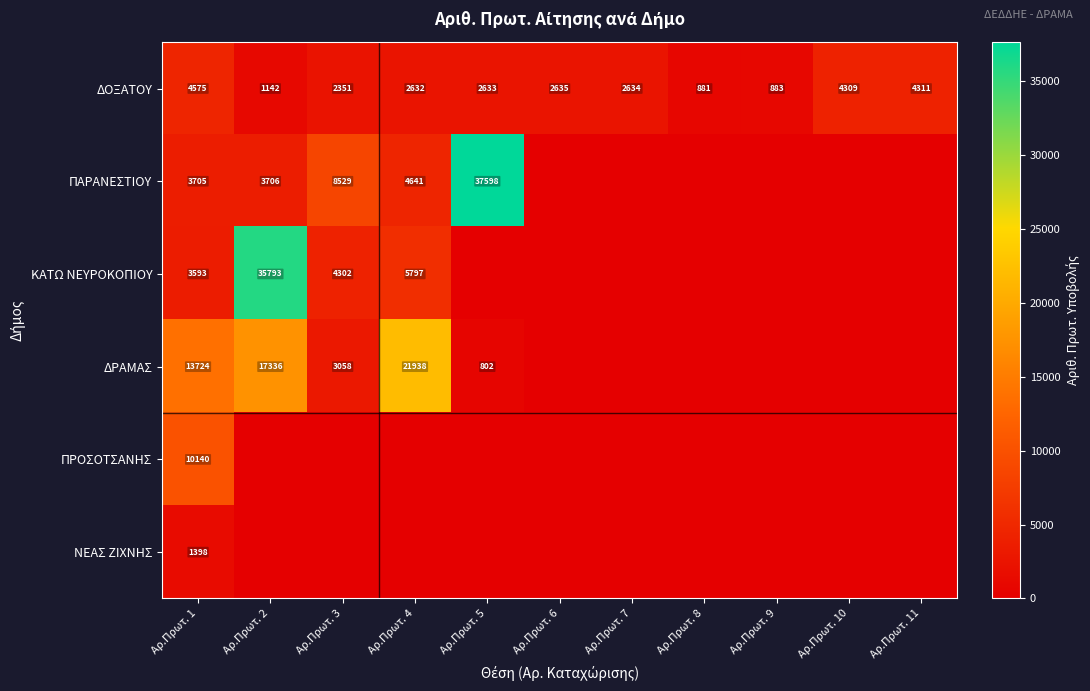

The ΔΟΞΑΤΟΥ series shows 3509 at Αρ.Πρωτ. 7. True or false?

False